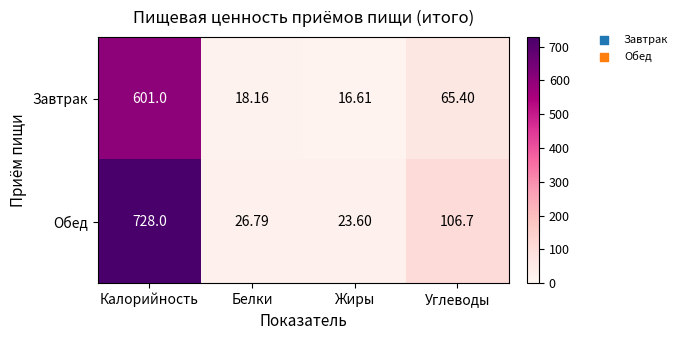

Which series has the largest range (max minus min)?

Обед